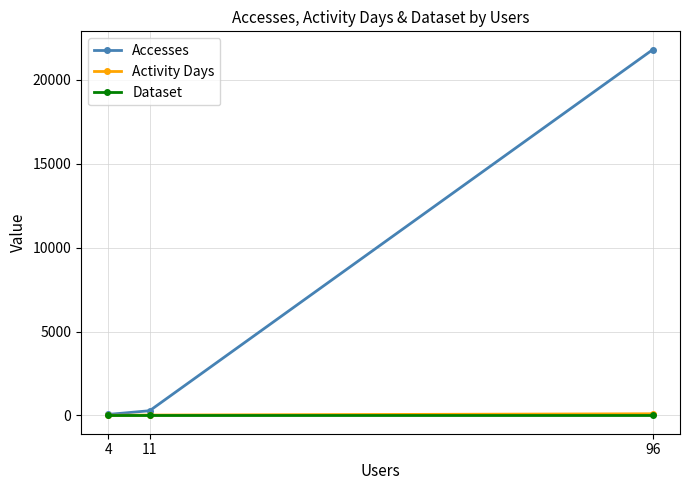

Reading left to right, what are all the values shown in this chart?

Accesses: 96=21797	11=282	4=60
Activity Days: 96=100	11=22	4=9
Dataset: 96=1	11=1	4=1